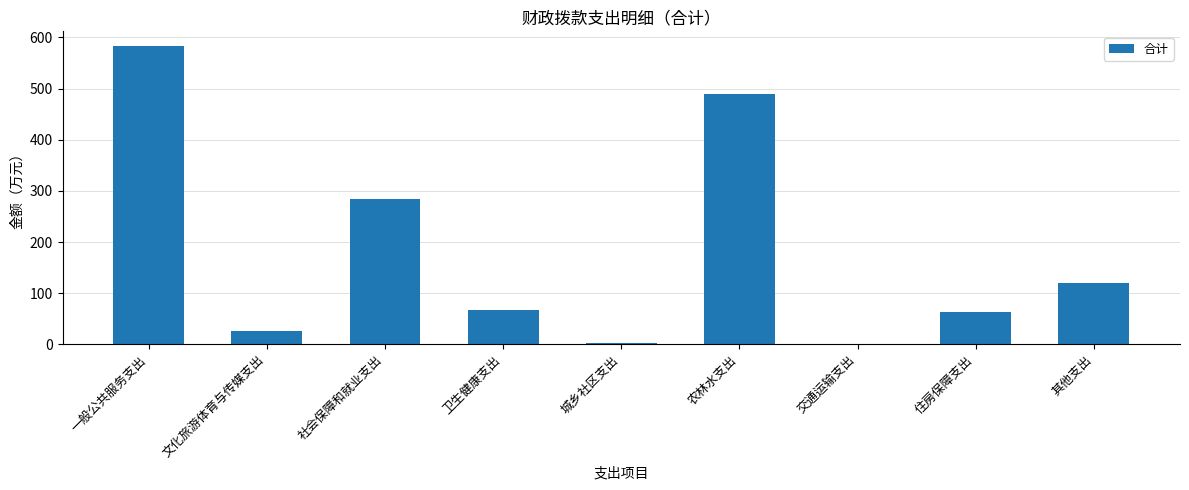

What is the approximate value at 城乡社区支出?

2.9